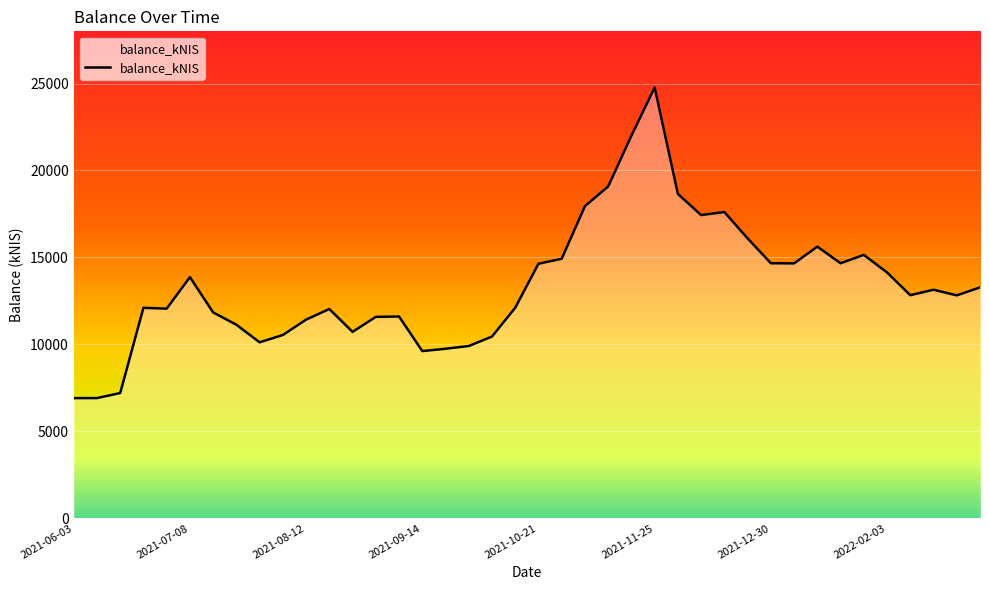

What is the difference between the maximum and minimum values?

17862.0